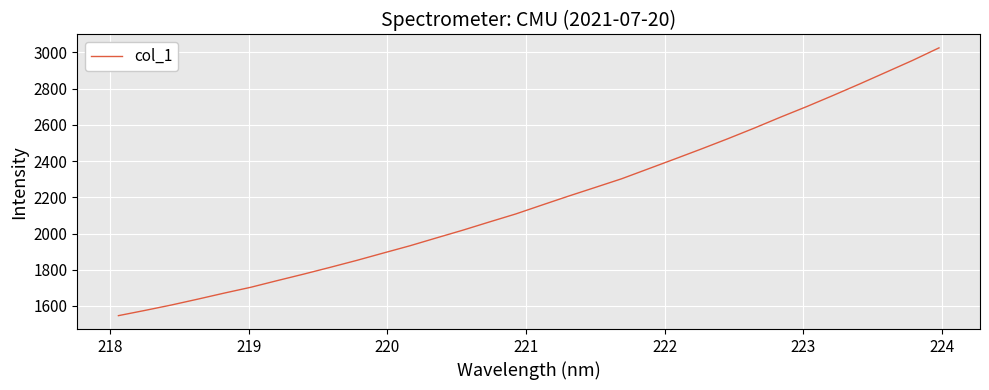

Reading left to right, transcribe all the data shown in this chart.

1546.5	1575.4	1605.3	1637.8	1671.3	1703.4	1740.2	1776.2	1813.6	1851.9	1892.3	1932.3	1975.6	2018.5	2063.7	2108.1	2157.8	2206.9	2254.5	2302.4	2356.8	2411.2	2466.2	2522.8	2581.4	2642.3	2701.3	2763.0	2826.1	2891.0	2956.1	3025.4